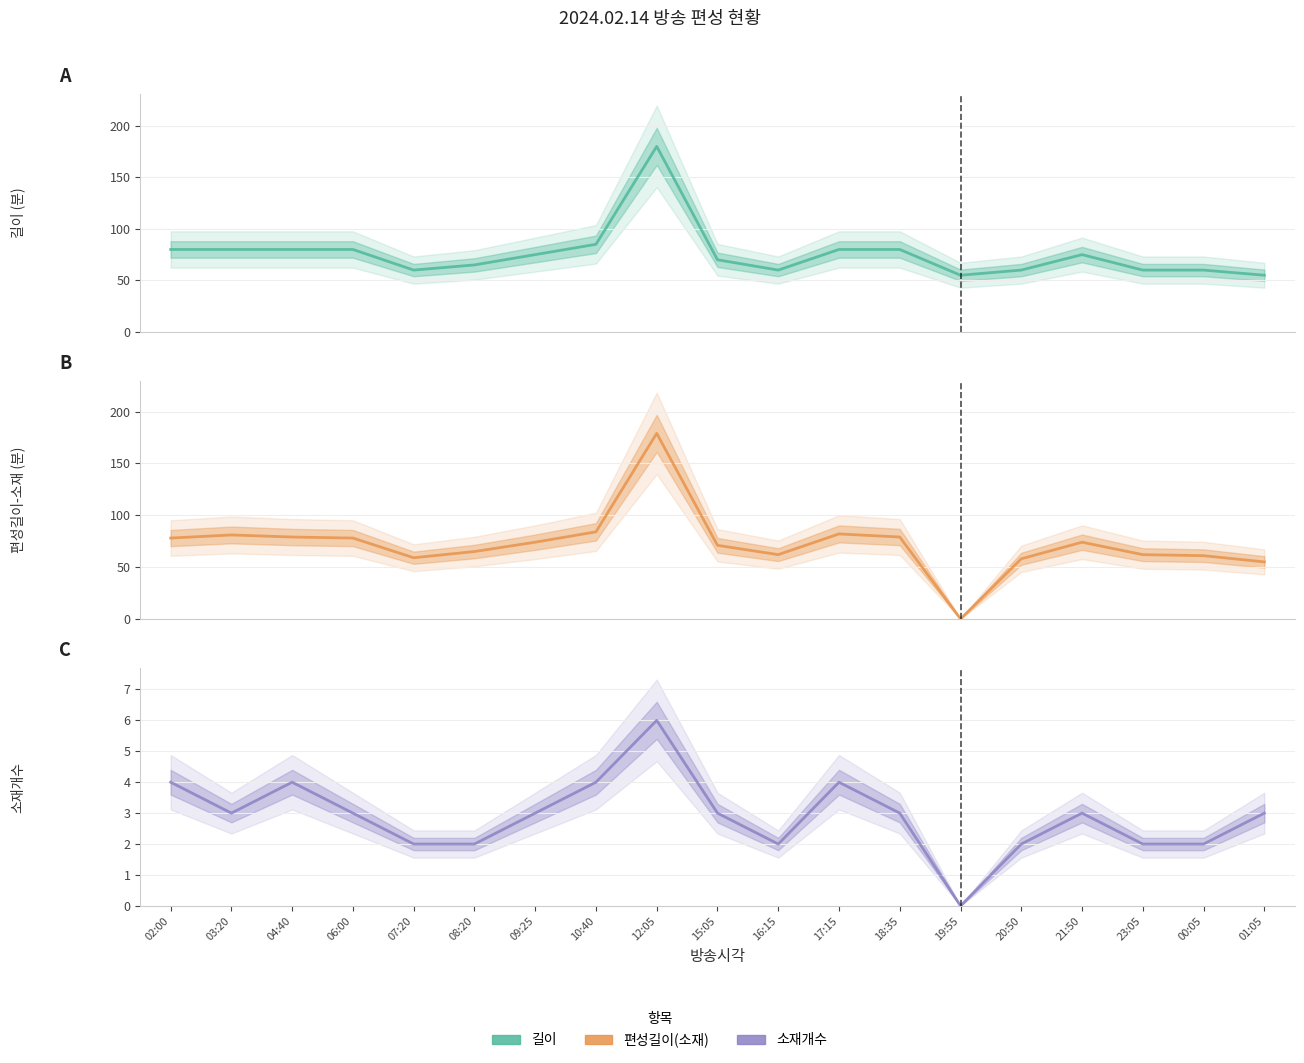

How many times do 편성길이(소재) and 길이 cross each other?

5